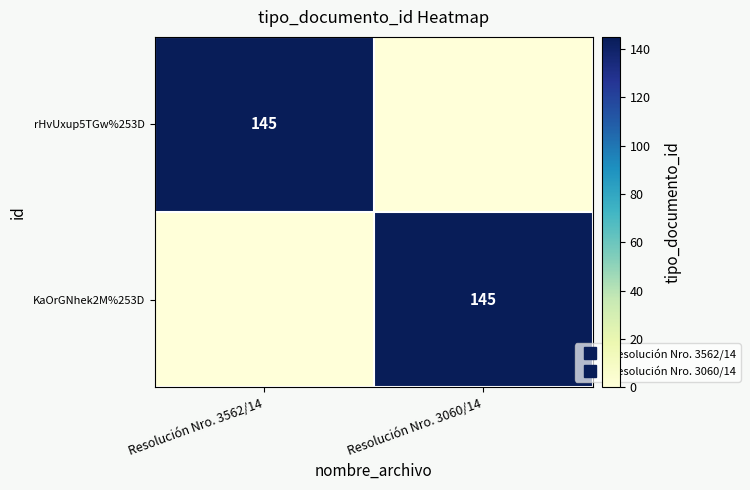

At which label does KaOrGNhek2M%253D reach its minimum?

Resolución Nro. 3562/14